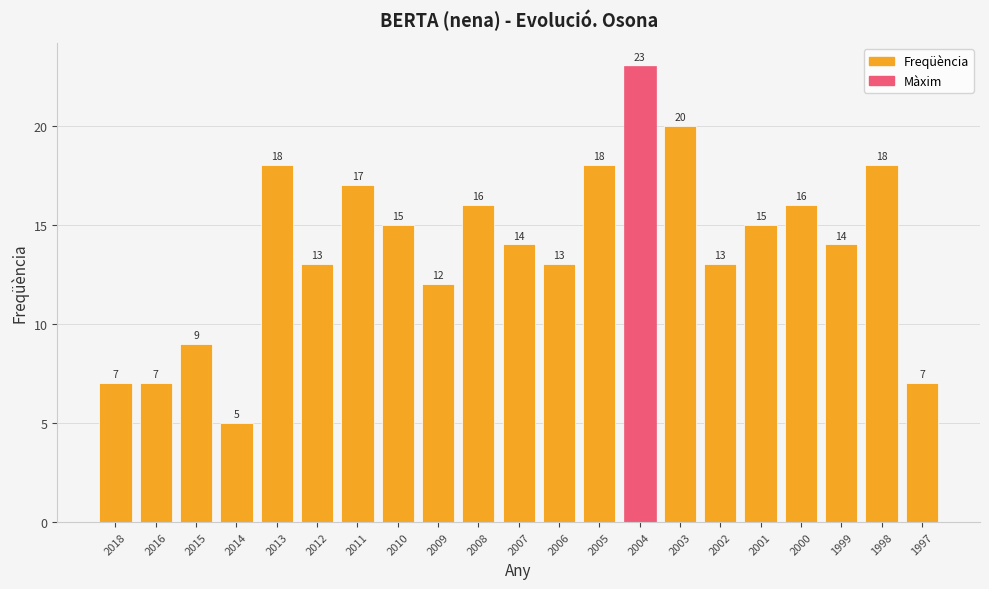

How many data points are less than 14?

9